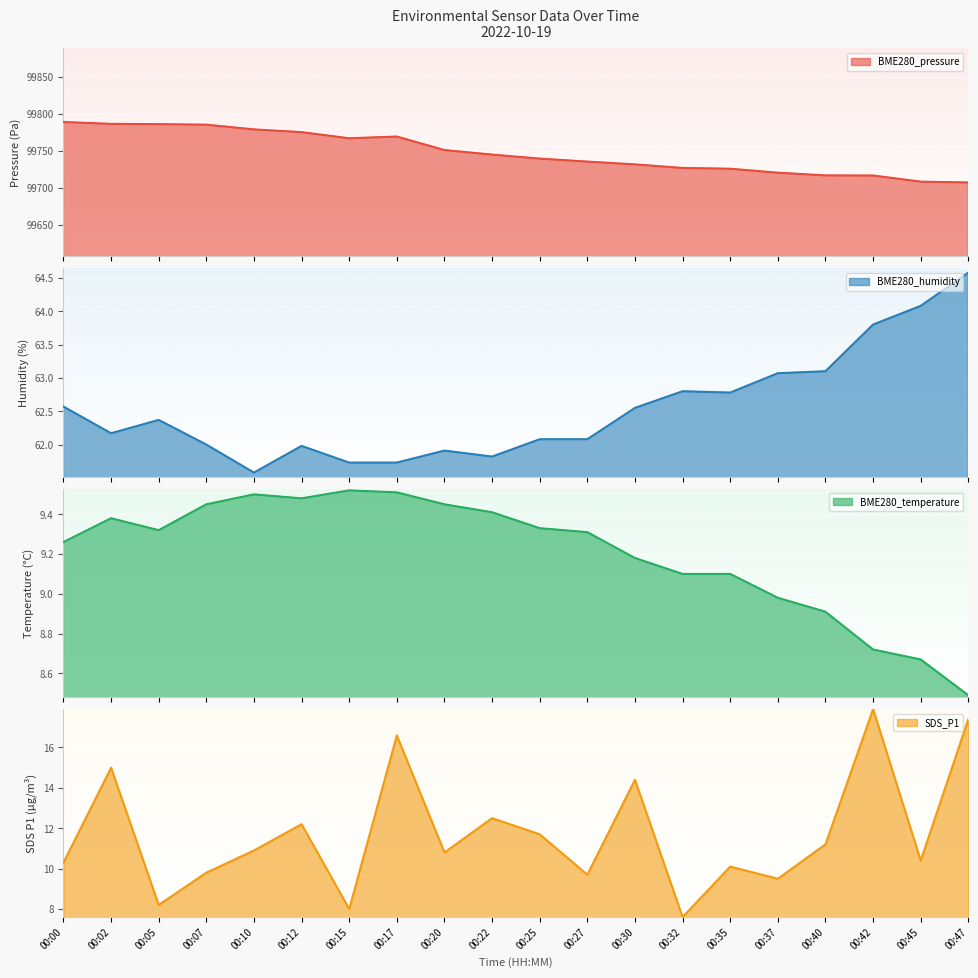

What is the maximum value for BME280_pressure?

99789.0